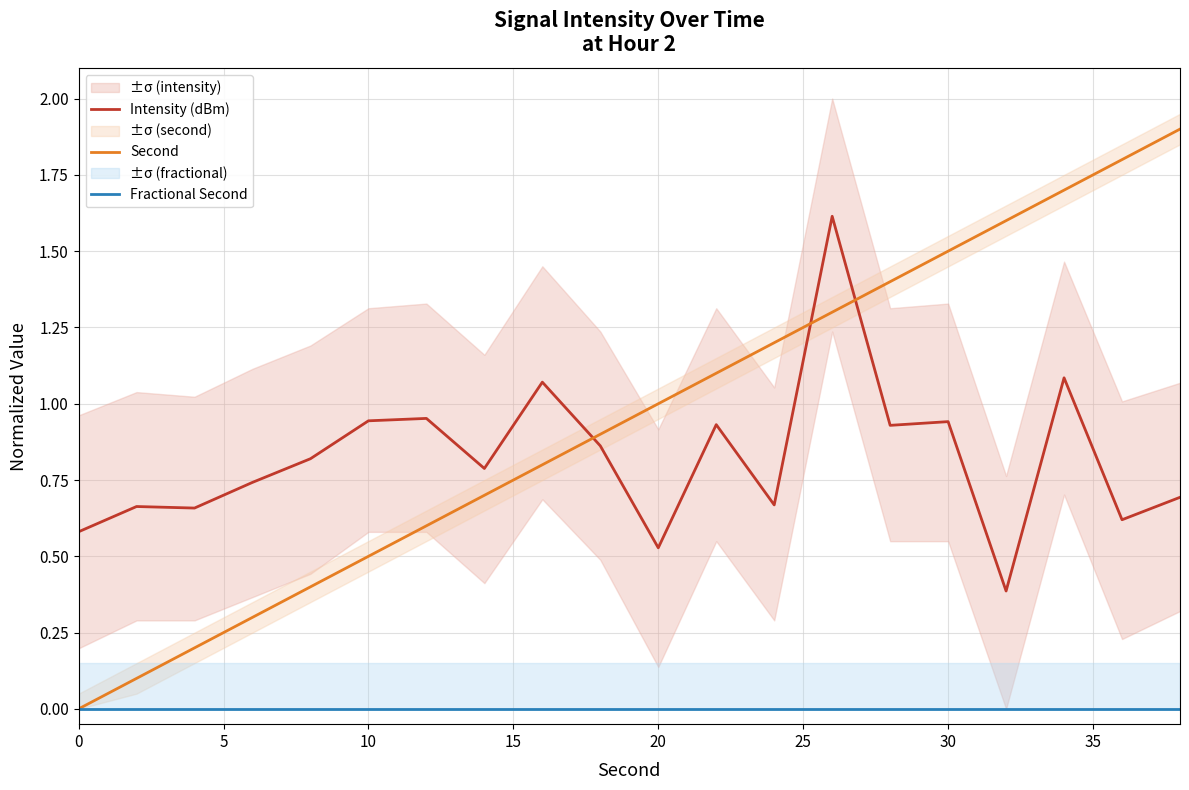

True or false: Intensity (dBm) and Second intersect in this chart.

True